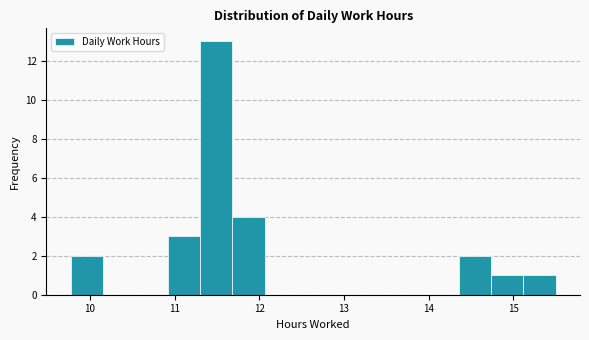

Read against the x-axis, roughly where is the centre of the tallest bar?

11.5